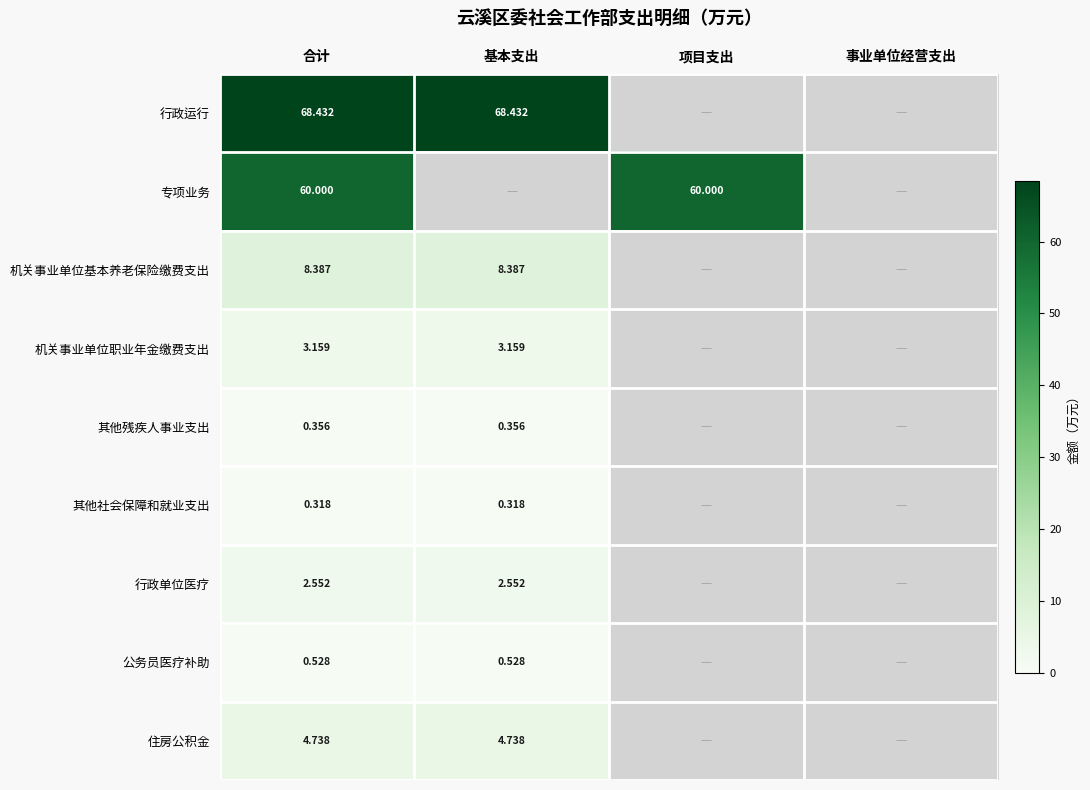

At 合计, list the series in order from largest to smallest.

行政运行, 专项业务, 机关事业单位基本养老保险缴费支出, 住房公积金, 机关事业单位职业年金缴费支出, 行政单位医疗, 公务员医疗补助, 其他残疾人事业支出, 其他社会保障和就业支出